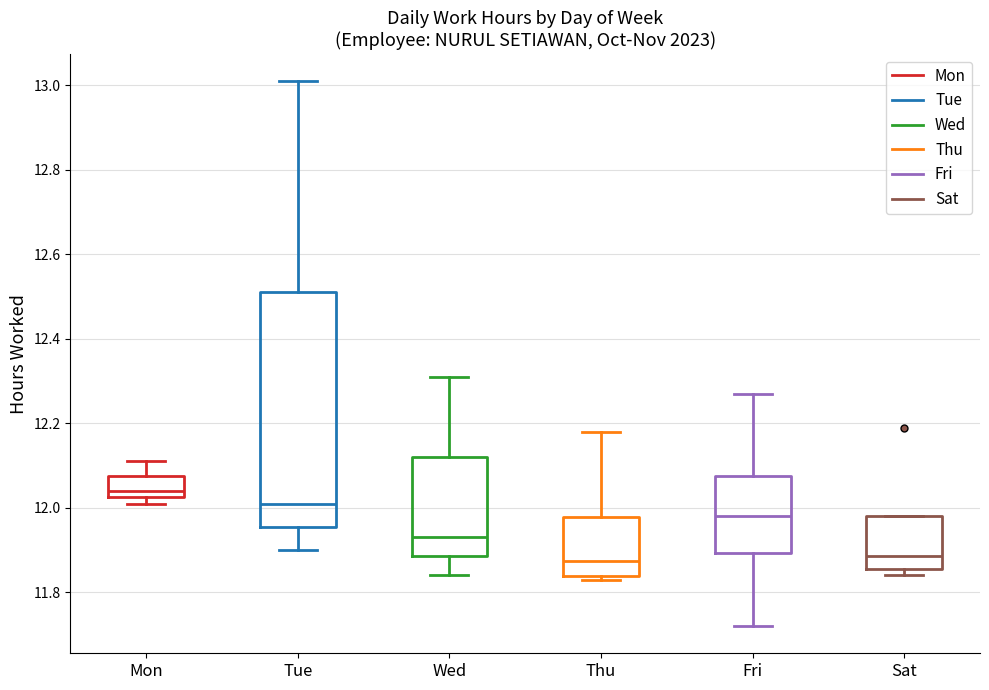

Reading left to right, transcribe this box plot: for each box, give where its median line is, the range the box spans, and where its two whiskers end, as read against the y-axis. The values are not printed on the chart, so give them approximately, as read against the axis.

Mon: median 12.04, box 12.02 to 12.08, whiskers 12.02 (just below the box's lower edge) to 12.12
Tue: median 12.02, box 11.96 to 12.52, whiskers 11.90 to 13.02
Wed: median 11.94, box 11.88 to 12.12, whiskers 11.84 to 12.32
Thu: median 11.88, box 11.84 to 11.98, whiskers 11.84 (just below the box's lower edge) to 12.18
Fri: median 11.98, box 11.90 to 12.08, whiskers 11.72 to 12.28
Sat: median 11.88, box 11.86 to 11.98, whiskers 11.84 to 11.98